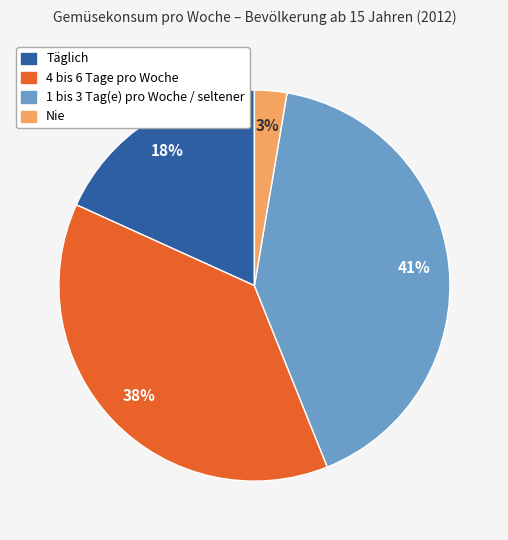

To the nearest percent, what is the difference between the 4 bis 6 Tage pro Woche and Nie slice percentages?

35%